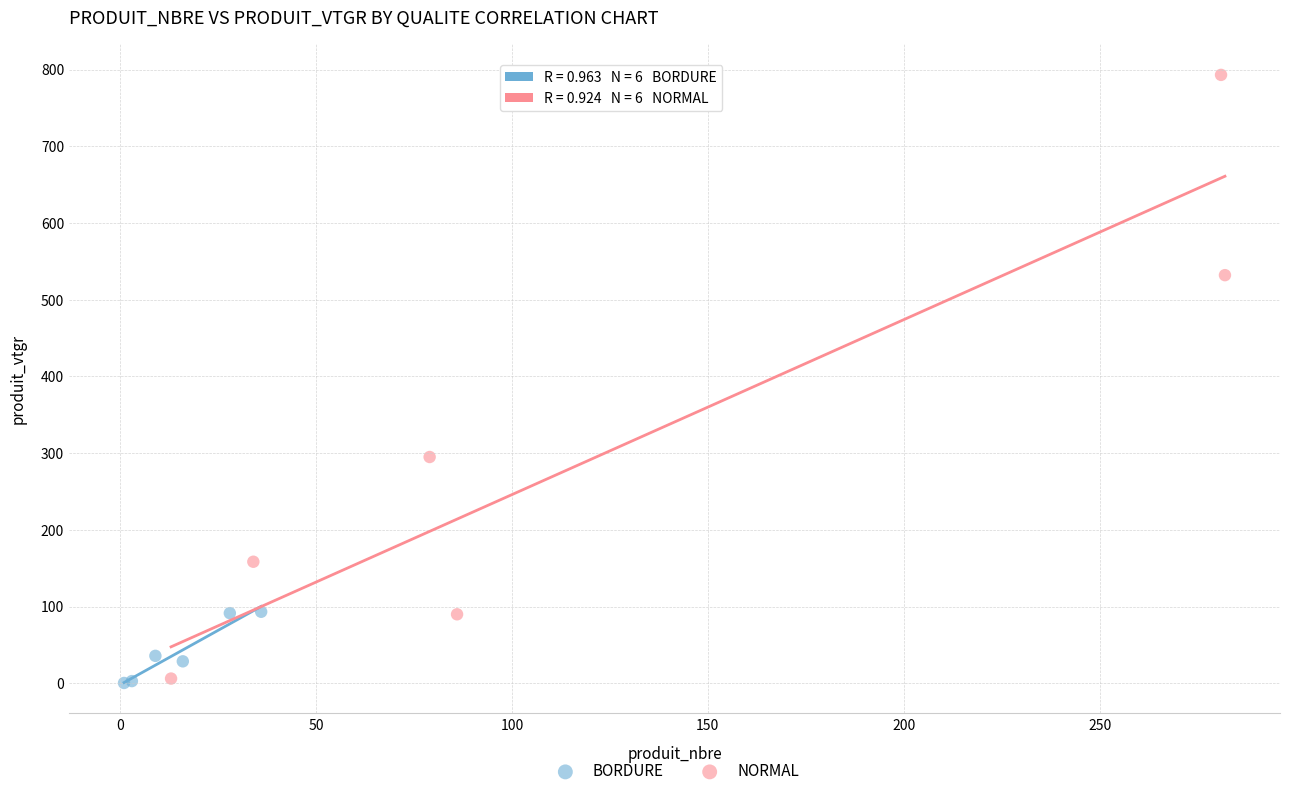

Which series contains the highest Y value?

NORMAL